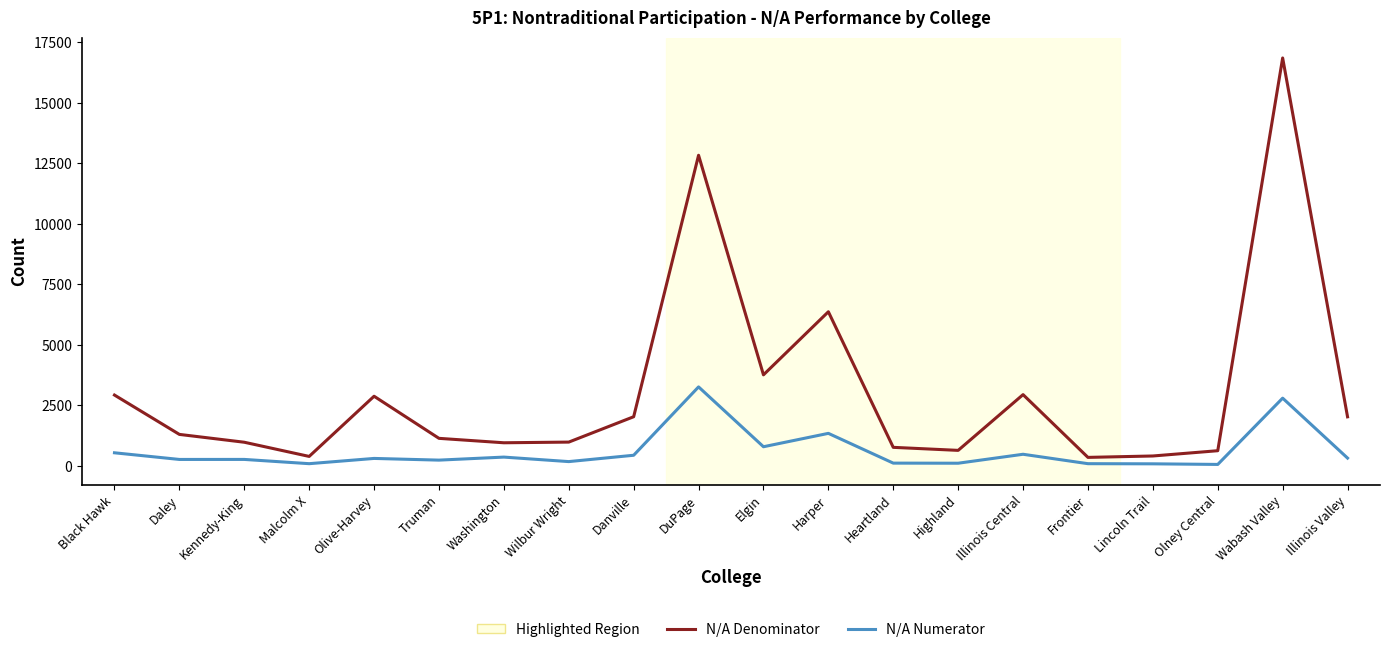

Which series has the widest spread of values?

N/A Denominator